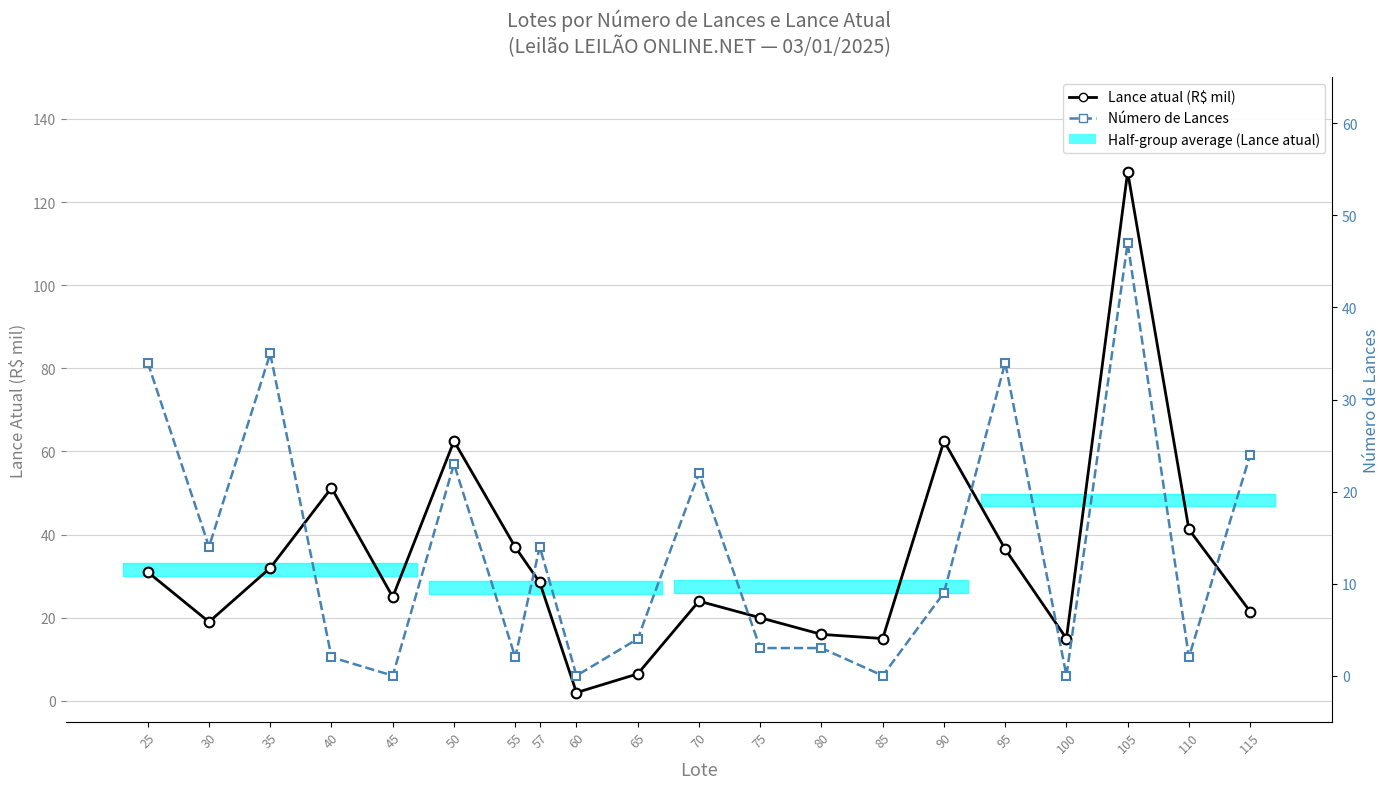

Read the Número de Lances value at 65.

4.0